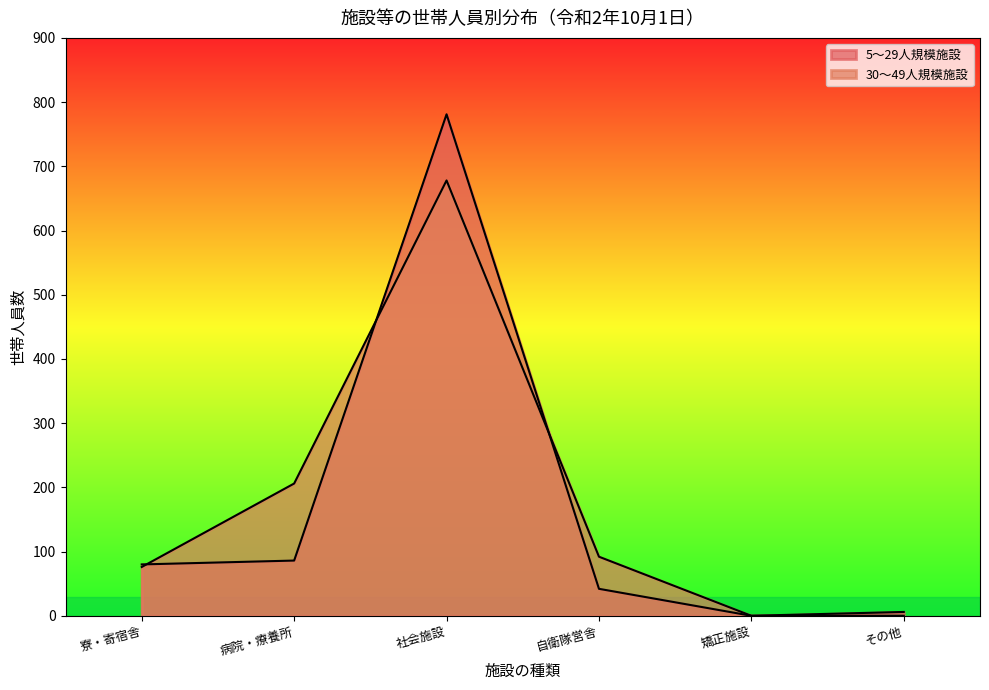

How many values in the 5～29人規模施設 series are below 42?

3